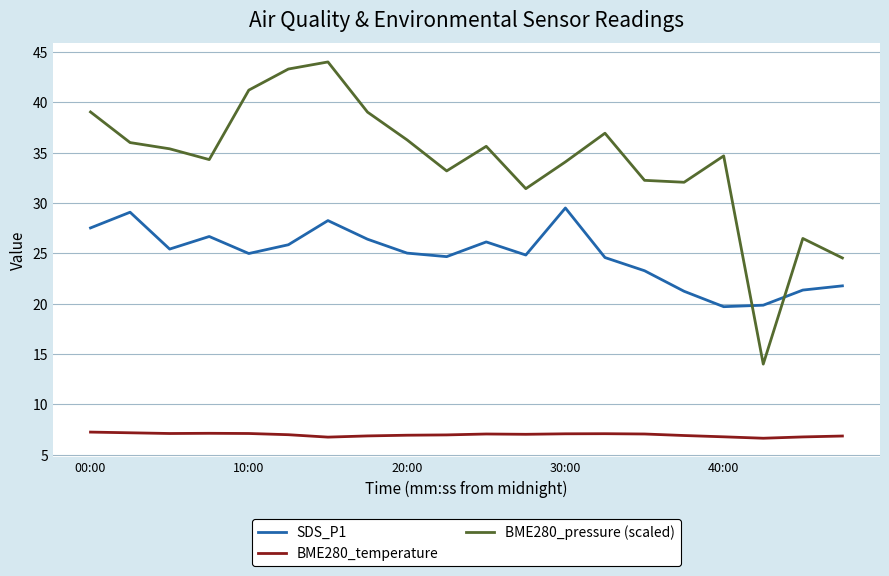

What is the difference between the second highest and second lowest values in the BME280_pressure (scaled) series?

18.8